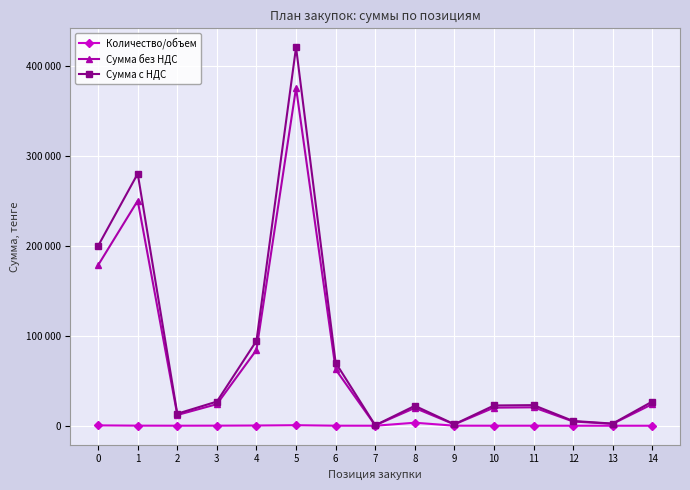

What is the difference between the highest and lowest values at 3?

26760.0